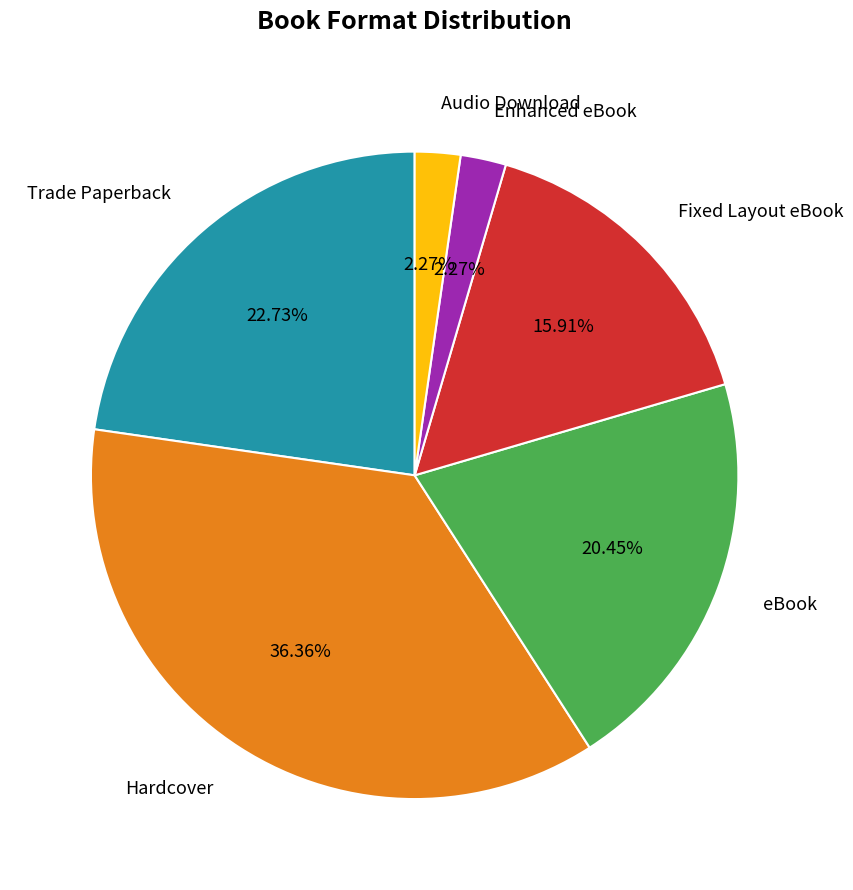

Does Enhanced eBook account for over 50% of the chart?

No